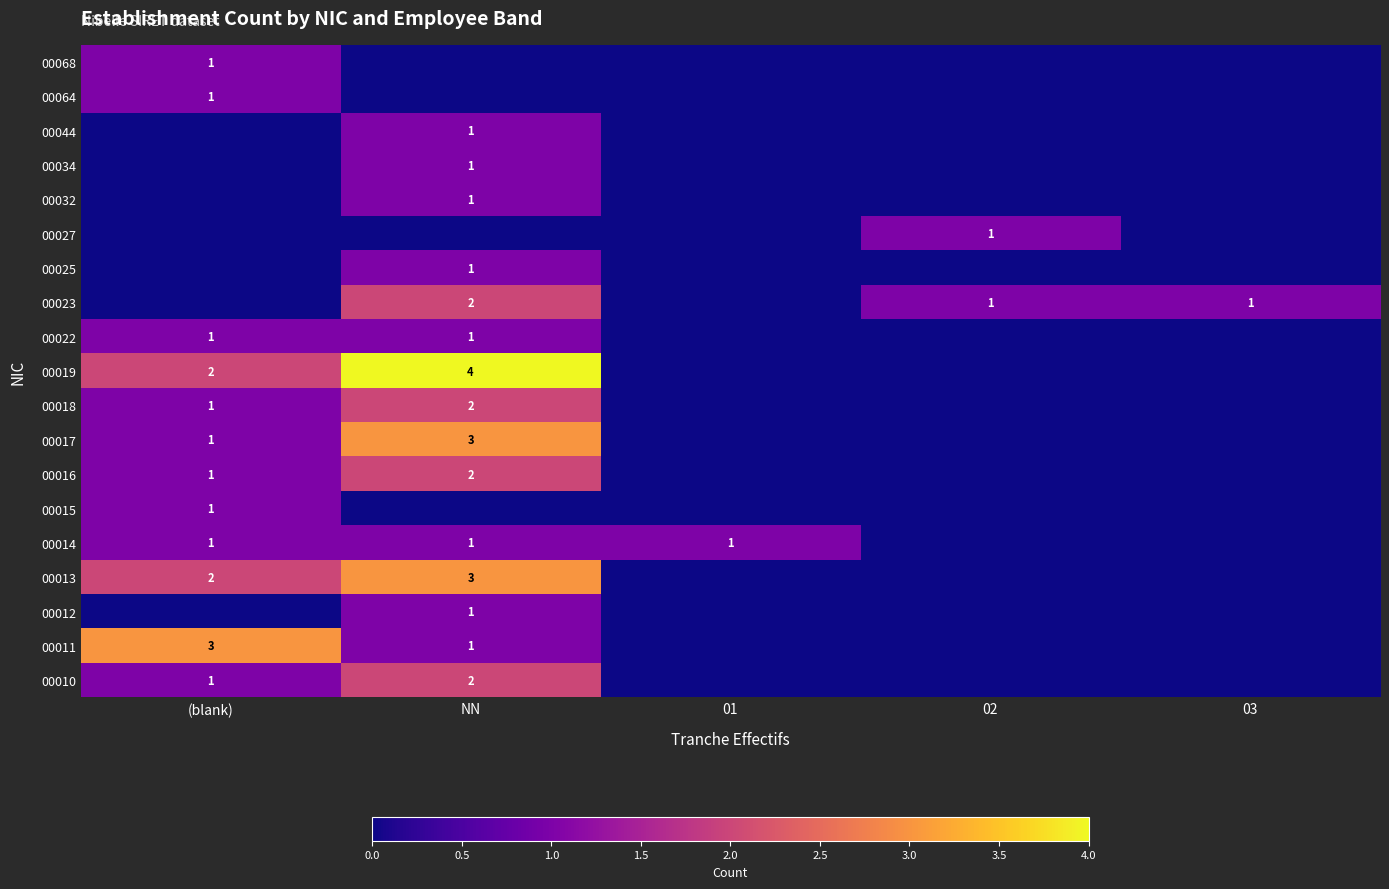

Count the 00027 values in the range 0 to 1.

5